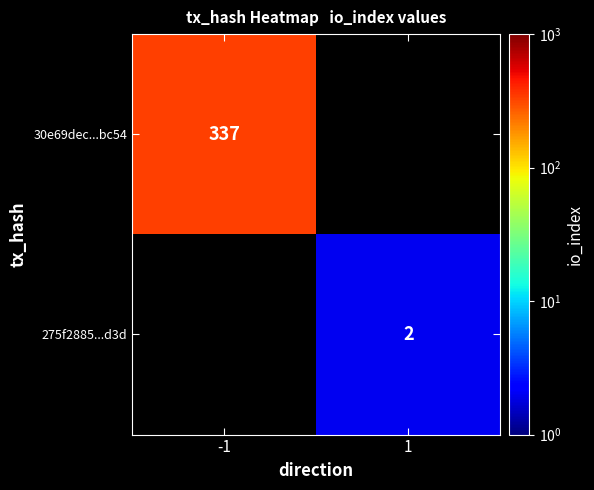

The 275f2885...d3d series shows 1 at 1. True or false?

False